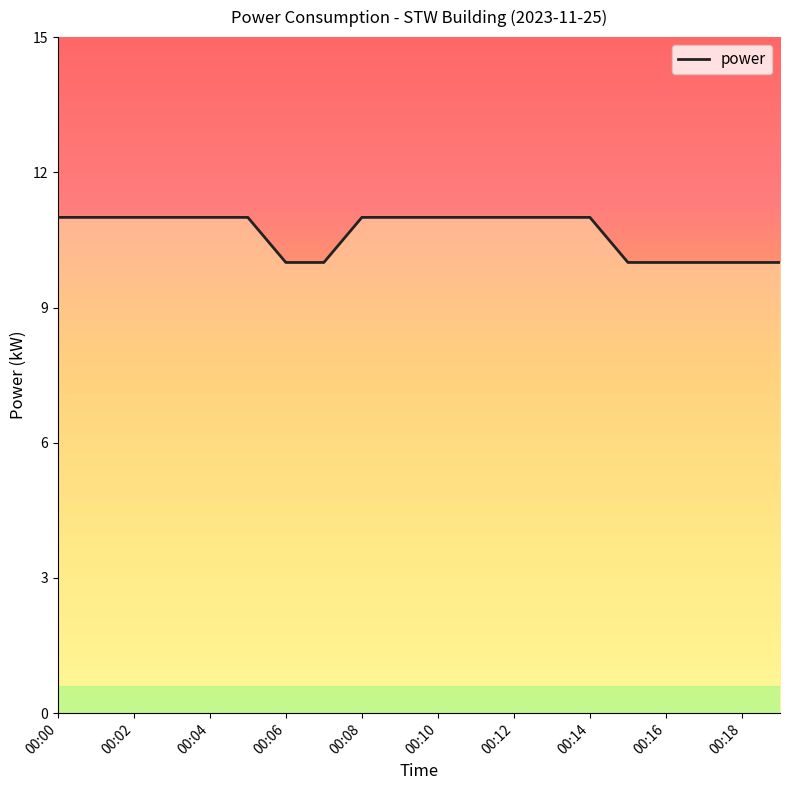

What is the minimum value shown in the chart?

10